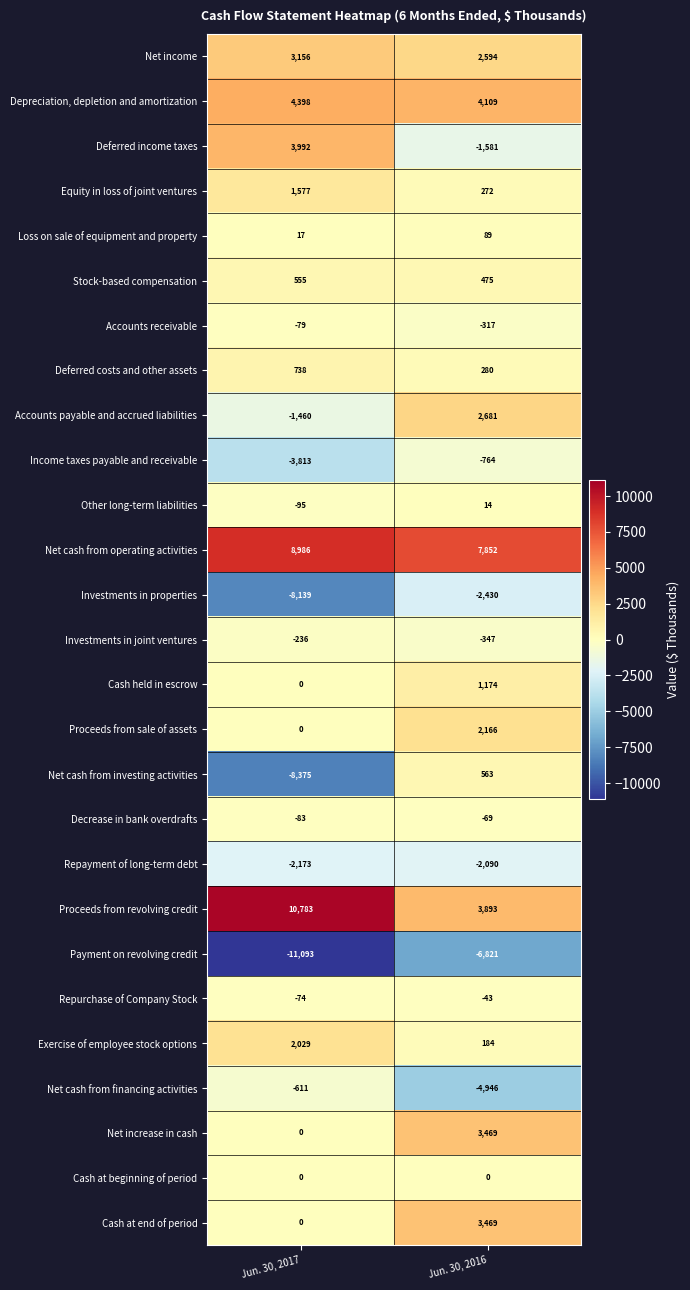

What is the difference between the Deferred costs and other assets values at Jun. 30, 2016 and Jun. 30, 2017?

458